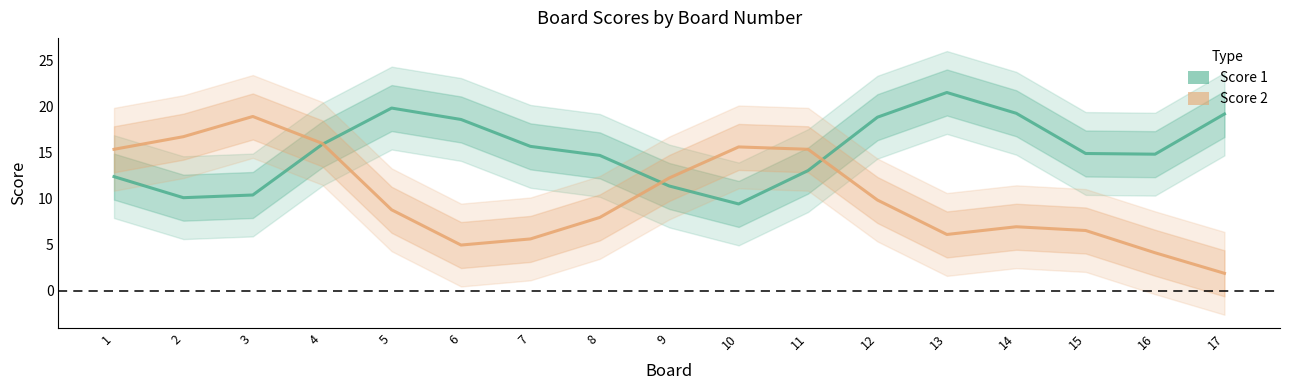

Where does the Score 2 series first go above 8?

1